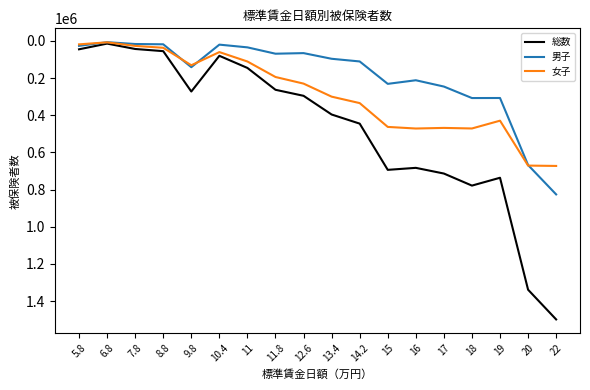

True or false: 男子 has a value of 119017 at 18.

False